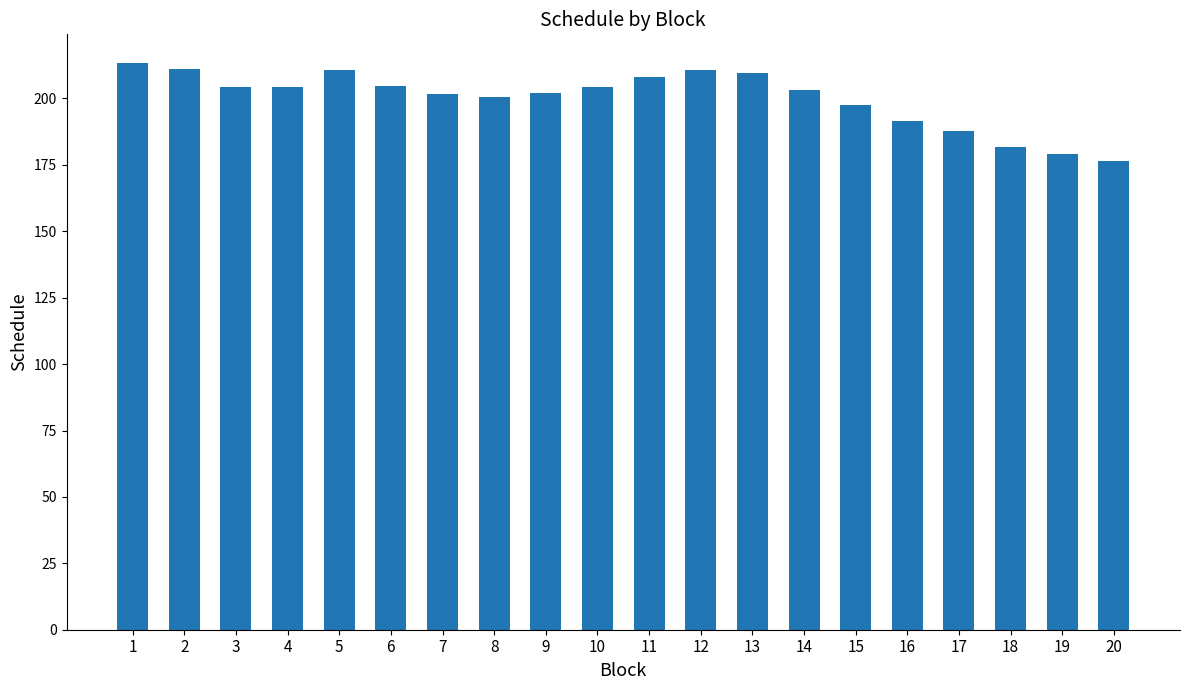

What is the greatest value displayed?

213.5